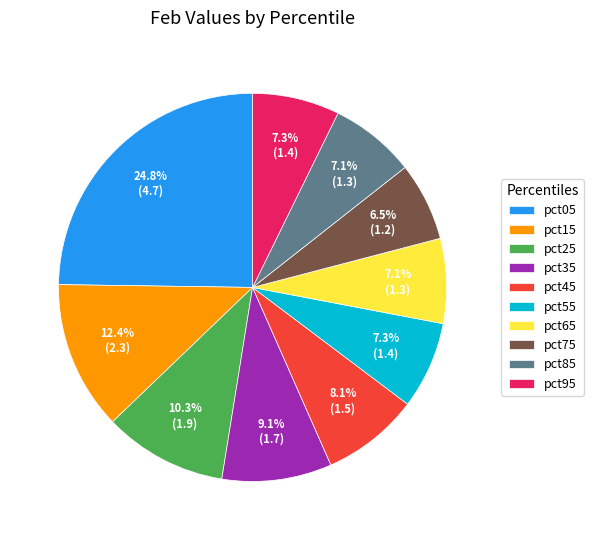

To the nearest percent, what is the difference between the largest and smallest slice percentages?

18%